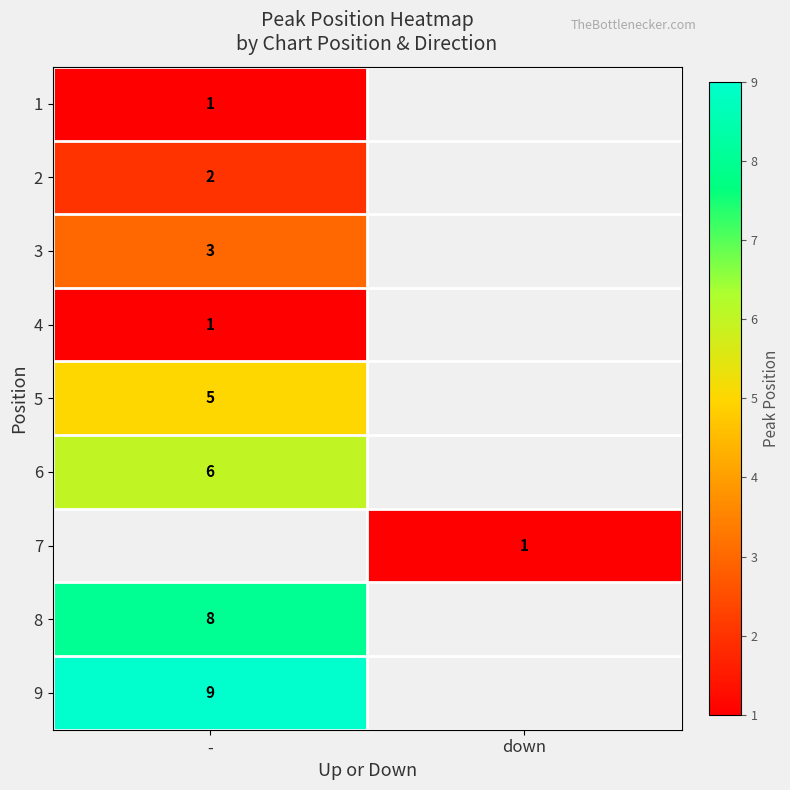

The 3 series shows 3 at -. True or false?

True